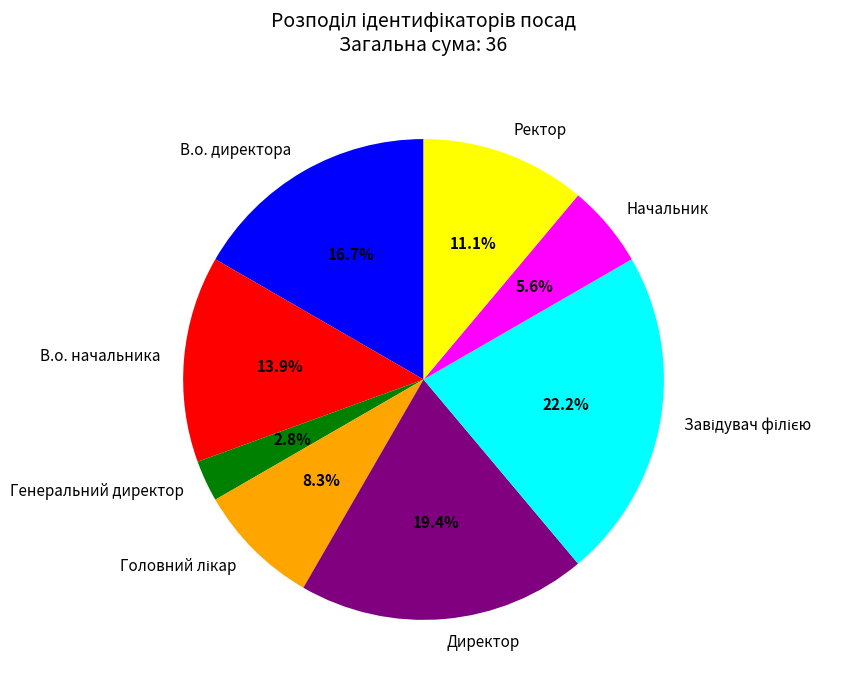

To the nearest percent, what percentage of the pie is Директор?

19%